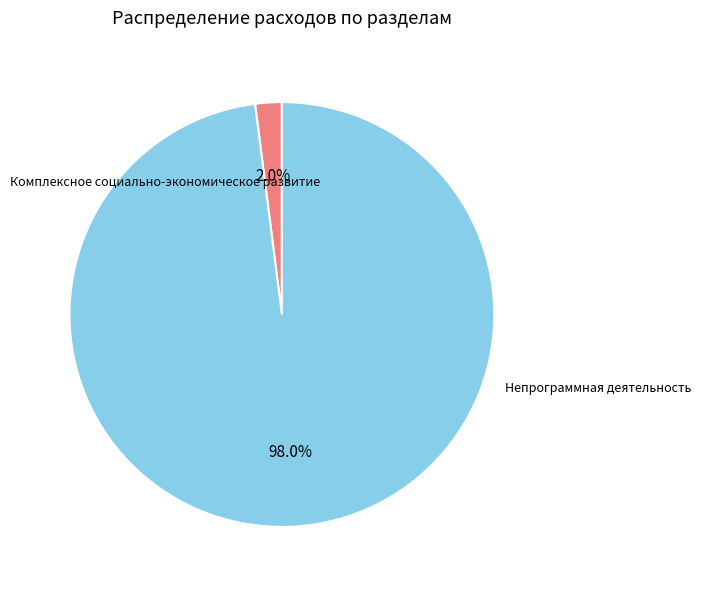

To the nearest percent, what is the average slice percentage?

50%